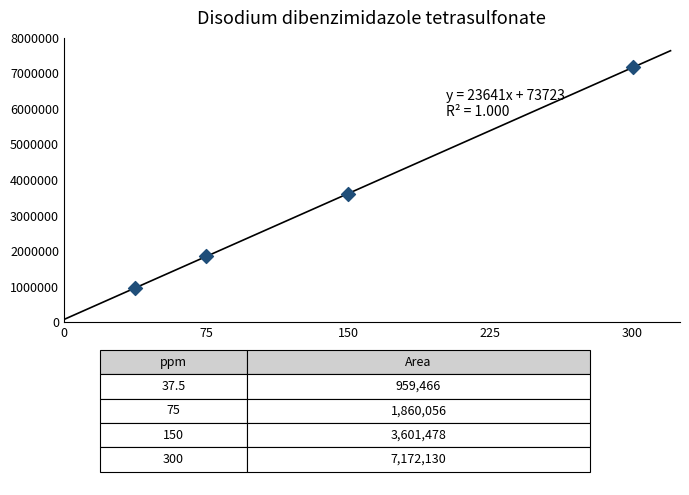

What Y value in the scatter plot is closest to 4065798?

3601478